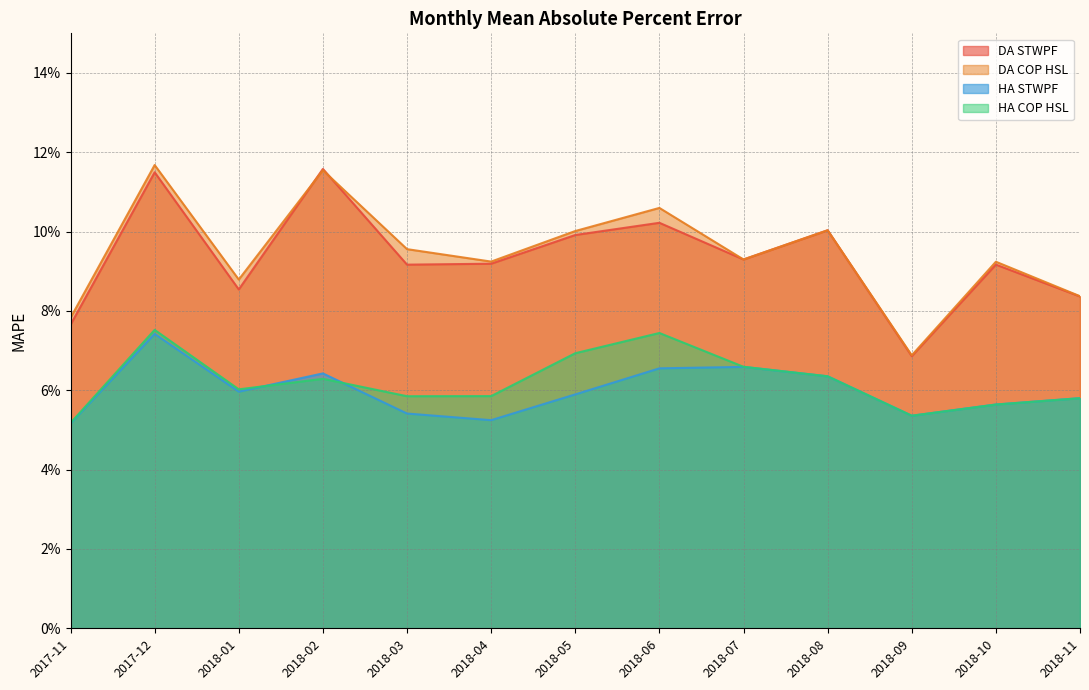

Where is the first local minimum for DA COP HSL?

2018-01